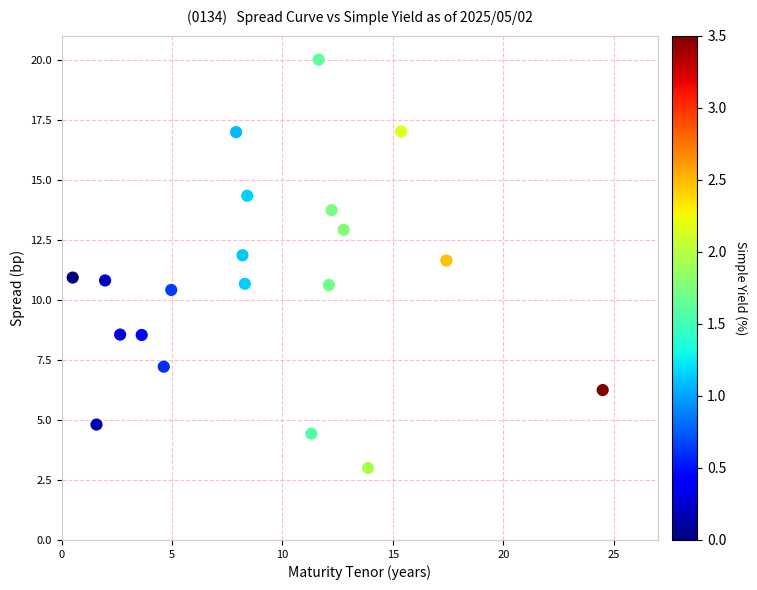

What is the range of Y values (max minus min)?

17.0